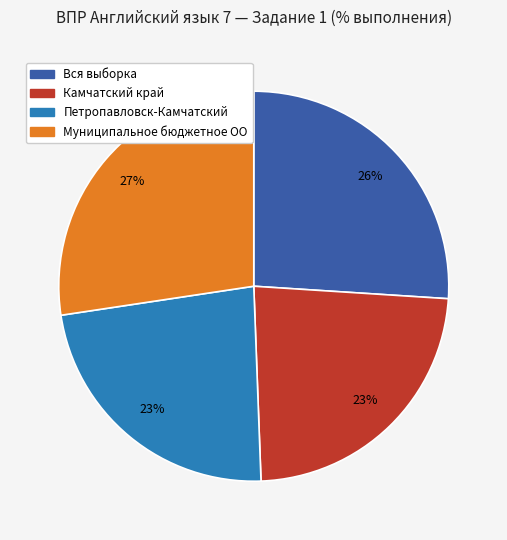

The Вся выборка slice represents 38% of the pie. True or false?

False